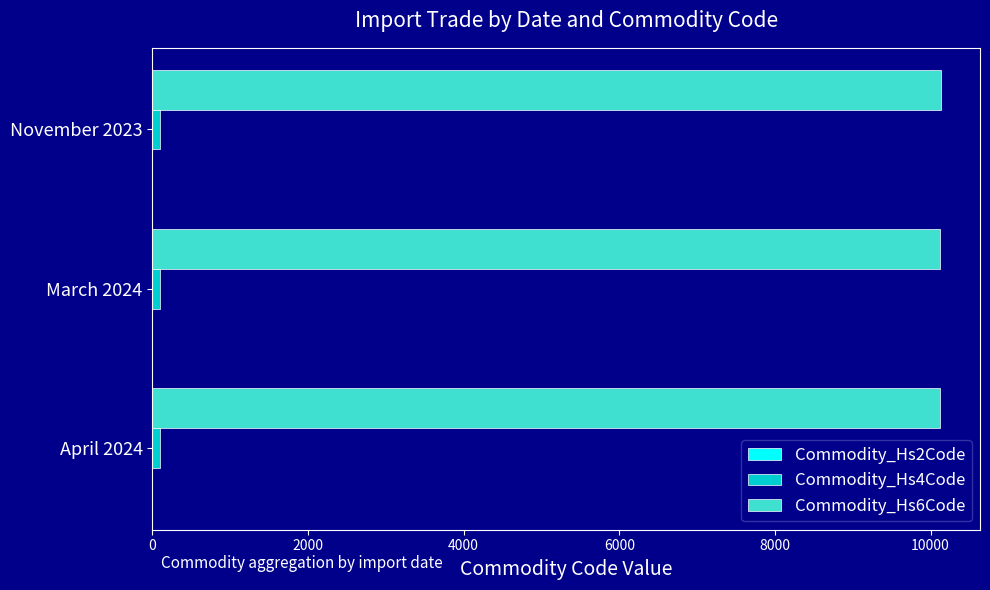

Which series has the largest total across all categories?

Commodity_Hs6Code